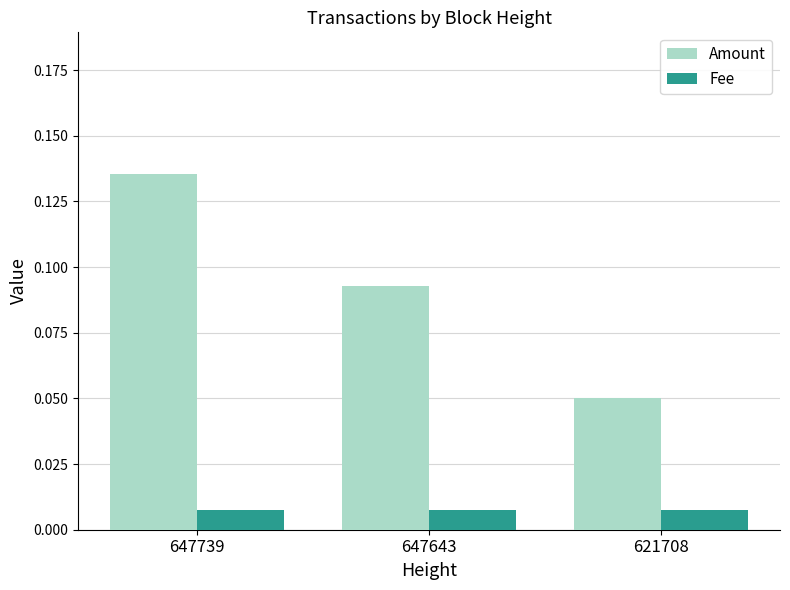

List the series in order of their peak value, lowest first.

Fee, Amount